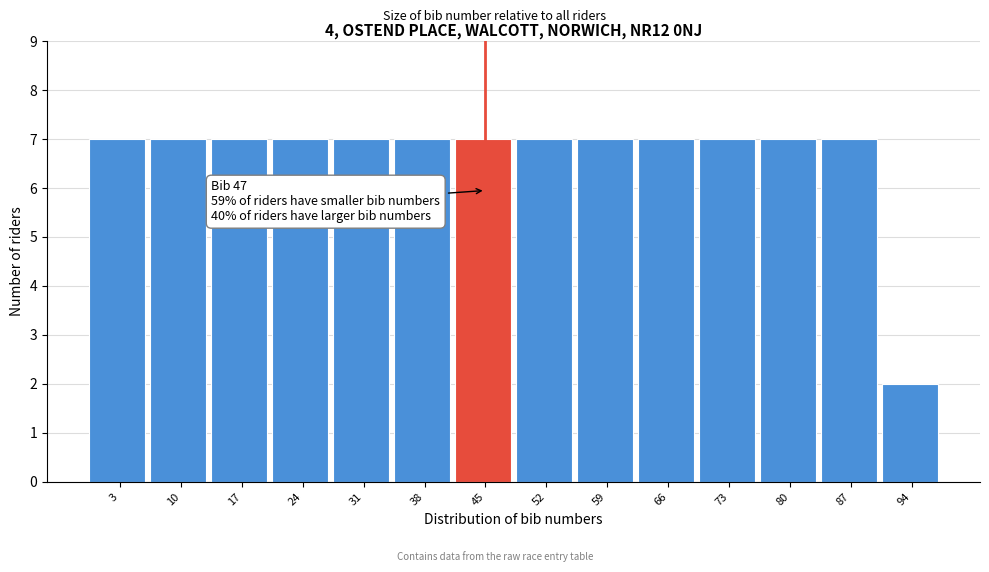

Reading left to right, transcribe all the data shown in this chart.

3=7	10=7	17=7	24=7	31=7	38=7	45=7	52=7	59=7	66=7	73=7	80=7	87=7	94=2